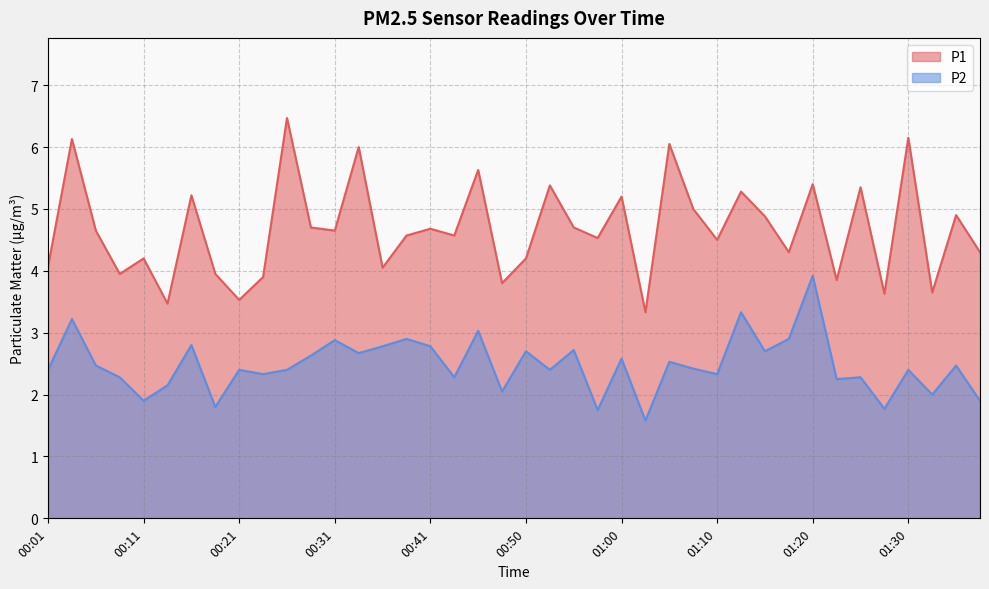

Where does the P2 series first go above 2?

00:01